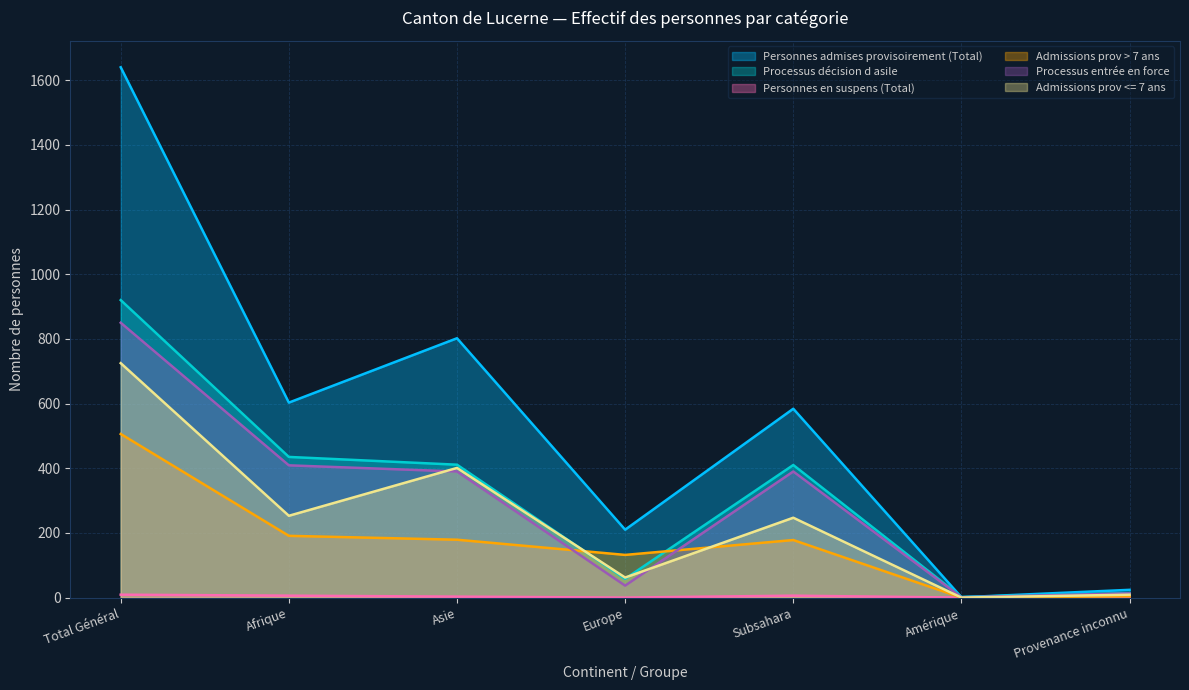

What is the highest value of the Personnes en suspens (Total) series?

9